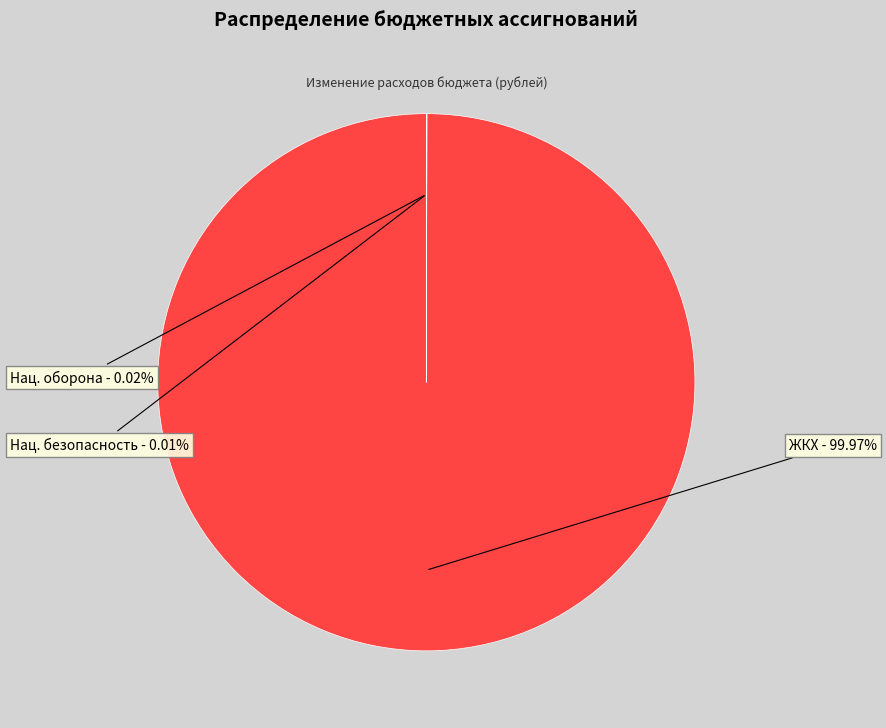

Is there a majority slice in this chart?

Yes